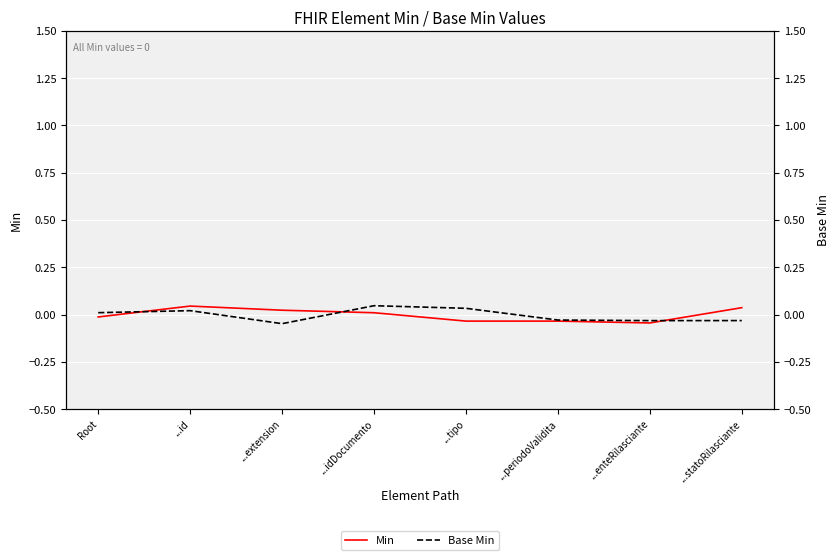

How many values in the Min series are below 0?

4